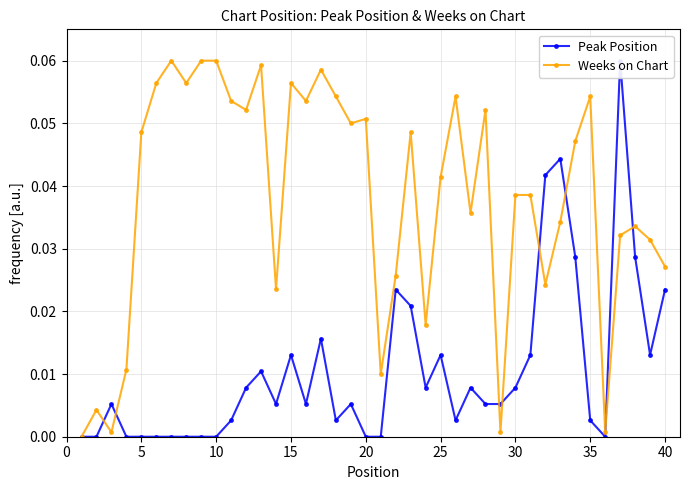

What are all the series names shown in the legend?

Peak Position, Weeks on Chart